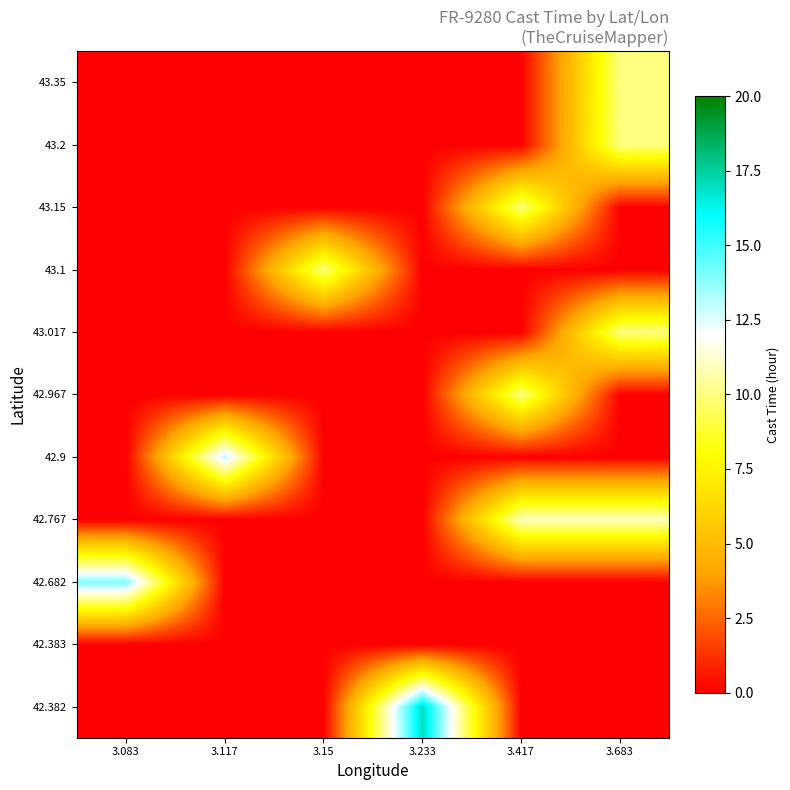

List the series in order of their peak value, lowest first.

42.383, 42.967, 43.017, 43.1, 43.15, 43.2, 43.35, 42.767, 42.9, 42.682, 42.382